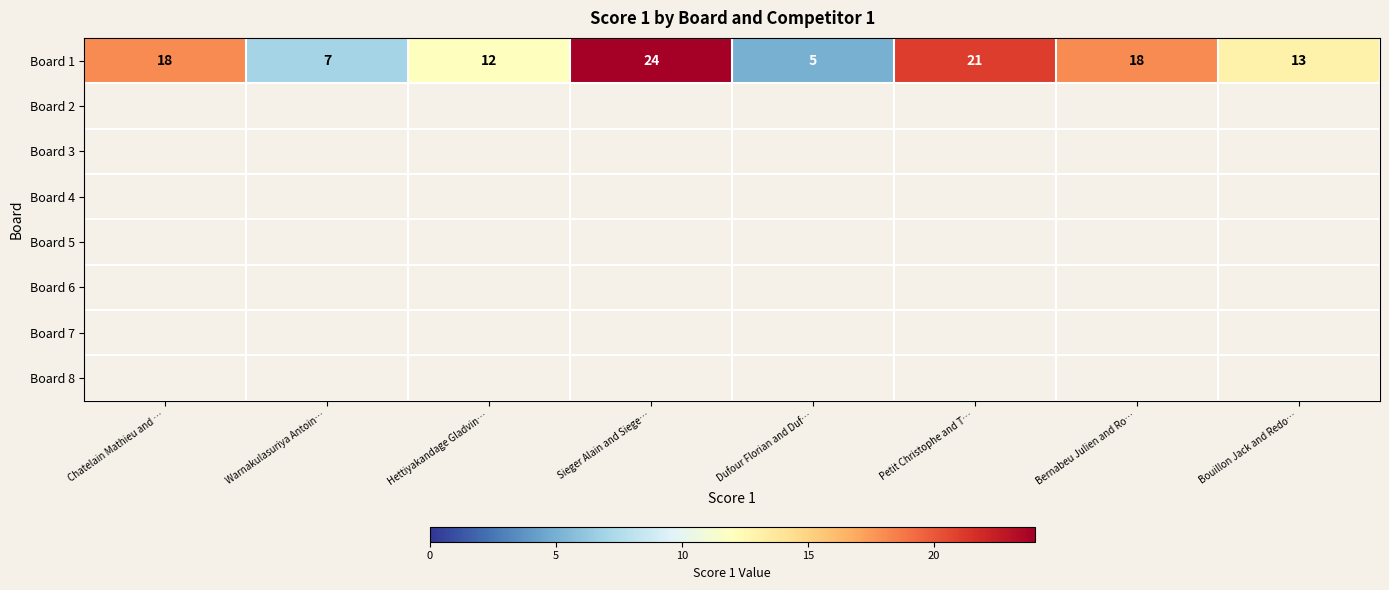

At which category does the chart reach its peak across all series?

Sieger Alain and Siege…